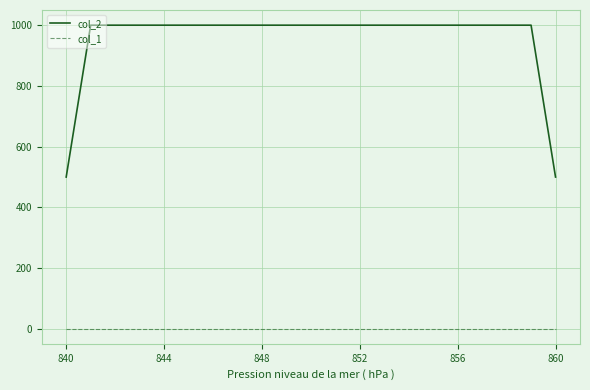

List the series in order of their overall mean, highest first.

col_2, col_1